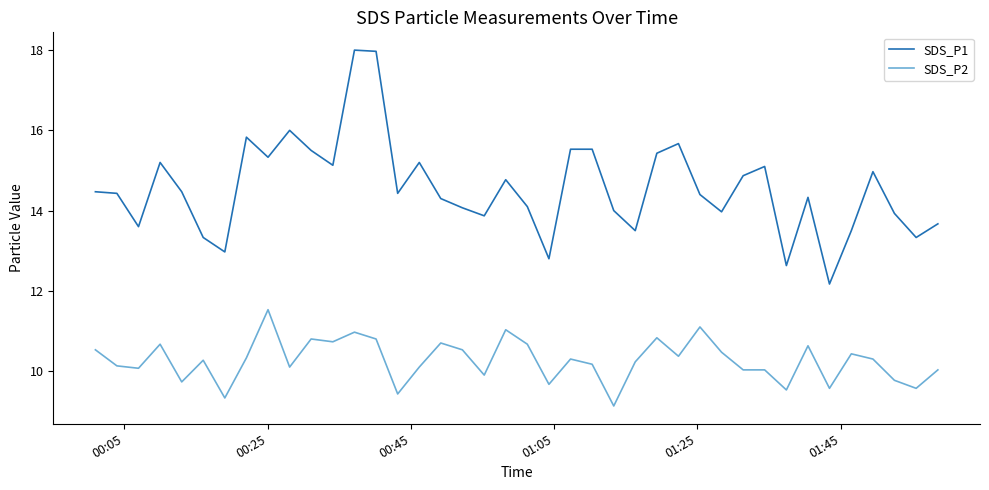

What is the average value of the SDS_P1 series?

14.6